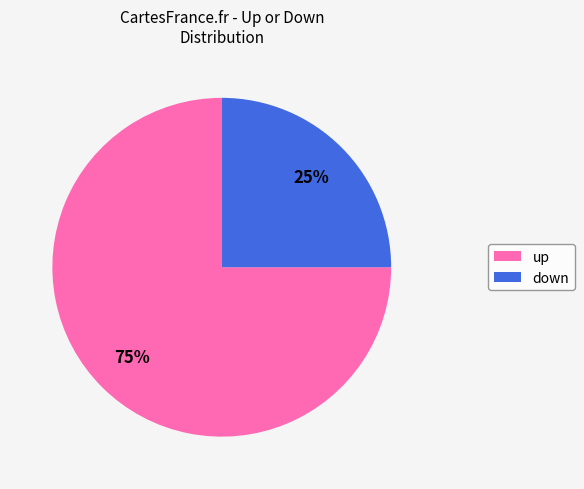

What is the smallest slice in the pie chart?

down